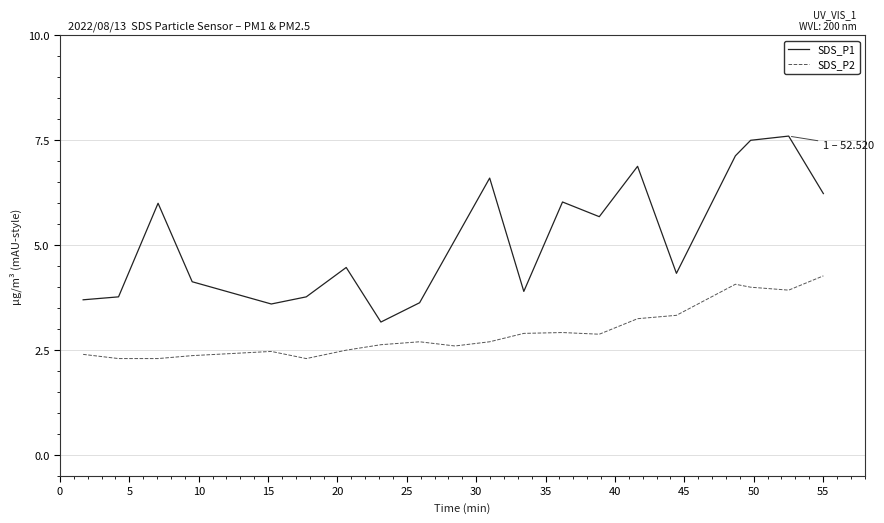

List the series in order of their overall mean, highest first.

SDS_P1, SDS_P2